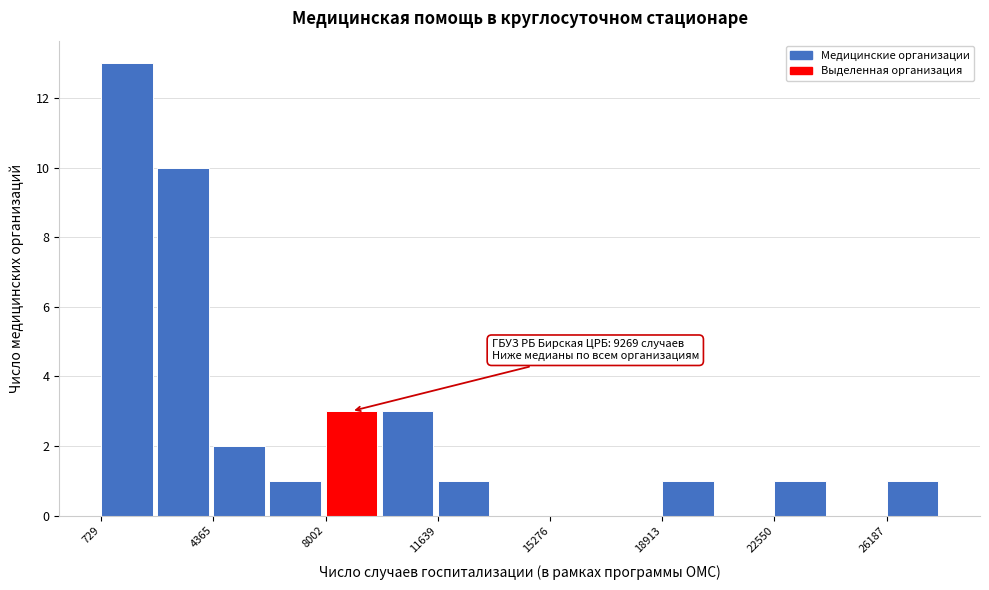

Read against the x-axis, roughly where is the centre of the tallest bar?

1500